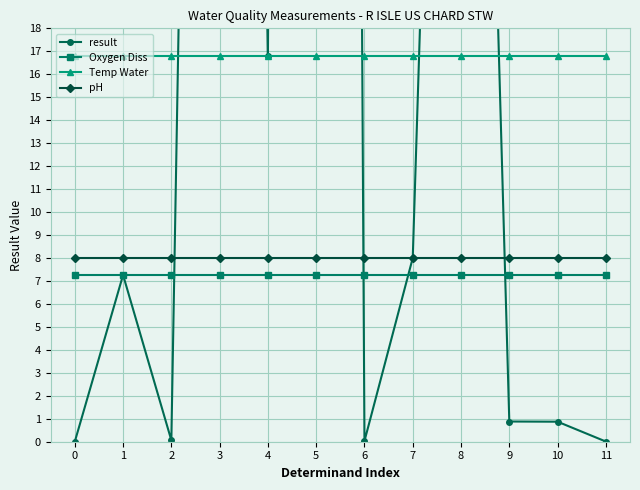

Between 3 and 4, which is larger?

3